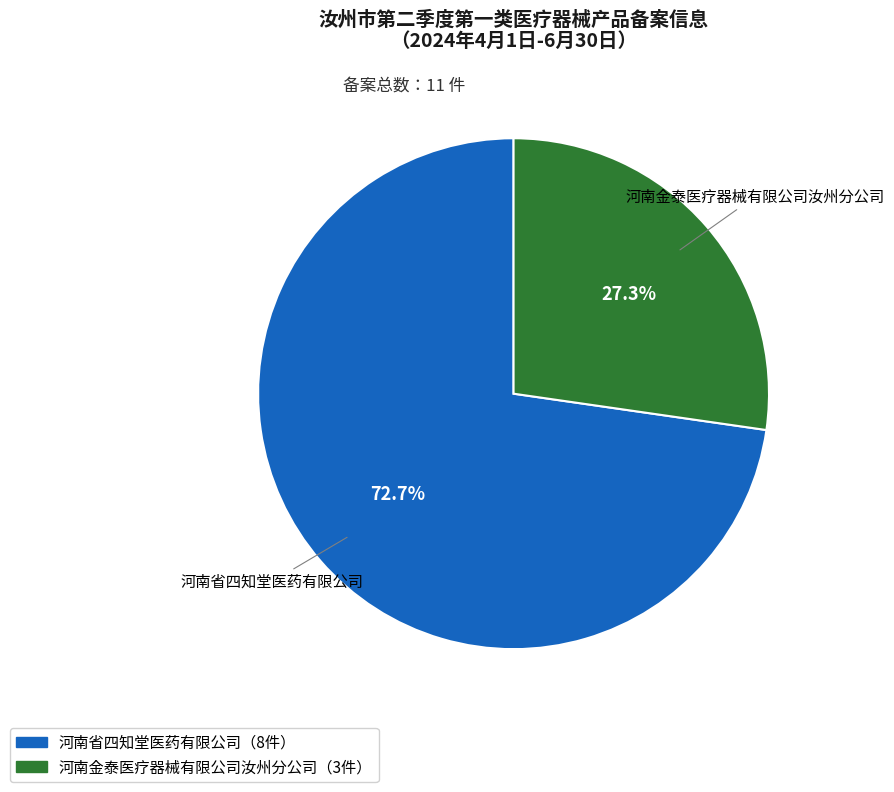

To the nearest percent, what is the combined percentage of 河南省四知堂医药有限公司 and 河南金泰医疗器械有限公司汝州分公司?

100%